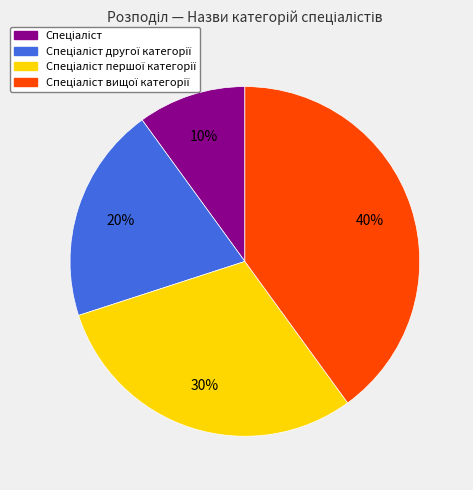

Does any single category account for the majority?

No